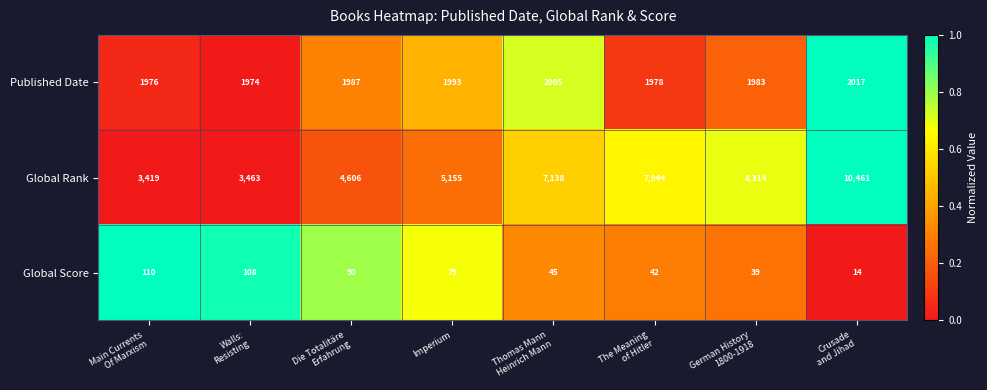

Reading left to right, extract all data points from this chart.

Published Date: 1976	1974	1987	1993	2005	1978	1983	2017
Global Rank: 3419	3463	4606	5155	7138	7944	8314	10461
Global Score: 110	108	90	79	45	42	39	14